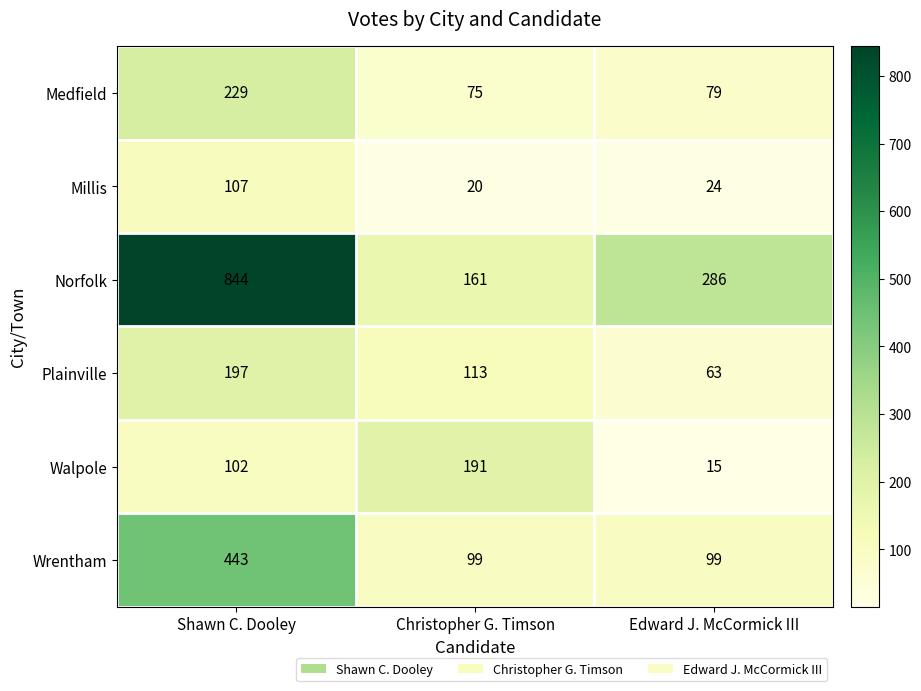

Is it true that Plainville equals 84 at Shawn C. Dooley?

False